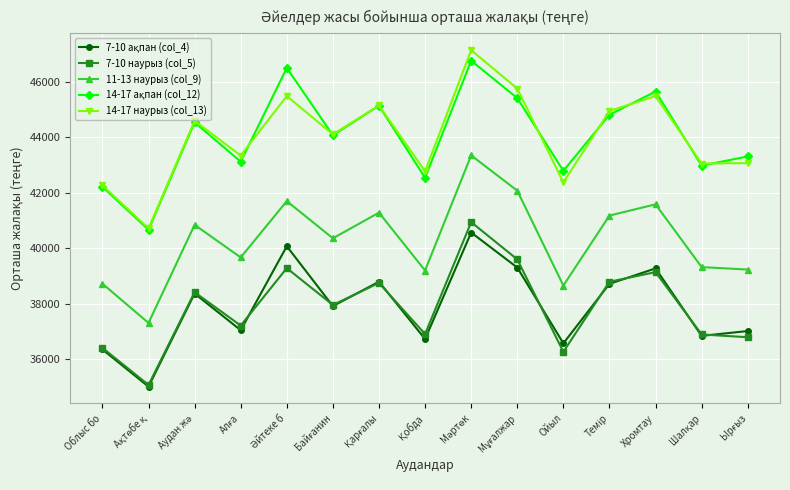

At how many categories does at least one series exceed 35228?

15